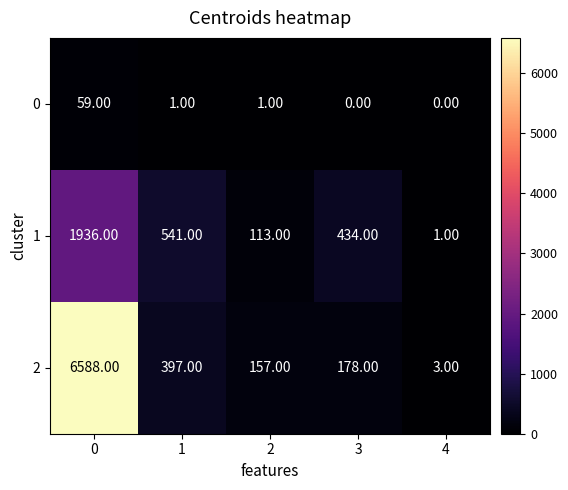

Count the number of data series in this chart.

3